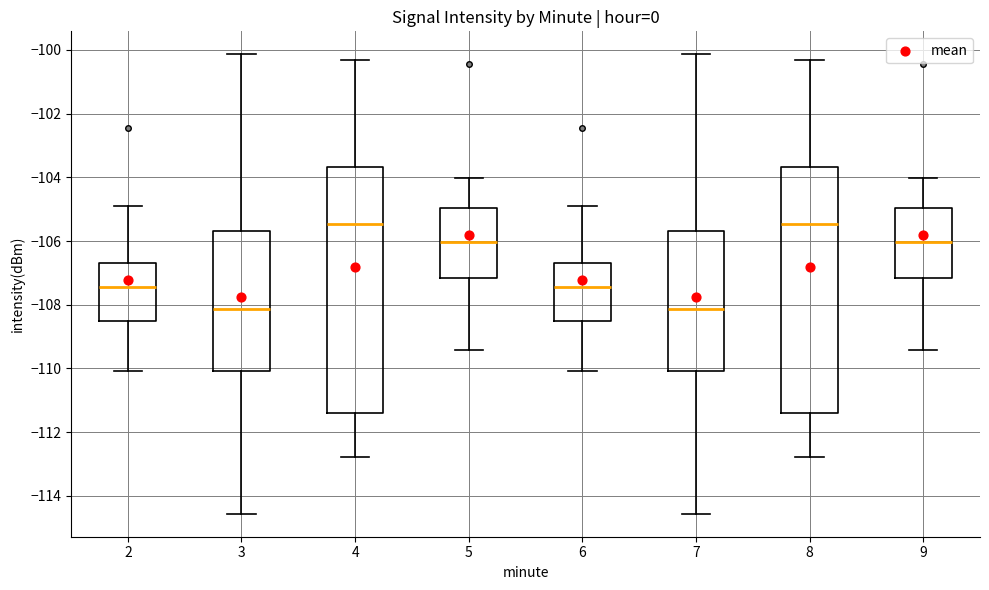

Reading left to right, transcribe this box plot: for each box, give where its median line is, the range the box spans, and where its two whiskers end, as read against the y-axis. The values are not printed on the chart, so give them approximately, as read against the axis.

2: median -107.4, box -108.6 to -106.6, whiskers -110.0 to -104.8
3: median -108.2, box -110.0 to -105.6, whiskers -114.6 to -100.2
4: median -105.4, box -111.4 to -103.6, whiskers -112.8 to -100.4
5: median -106.0, box -107.2 to -105.0, whiskers -109.4 to -104.0
6: median -107.4, box -108.6 to -106.6, whiskers -110.0 to -104.8
7: median -108.2, box -110.0 to -105.6, whiskers -114.6 to -100.2
8: median -105.4, box -111.4 to -103.6, whiskers -112.8 to -100.4
9: median -106.0, box -107.2 to -105.0, whiskers -109.4 to -104.0